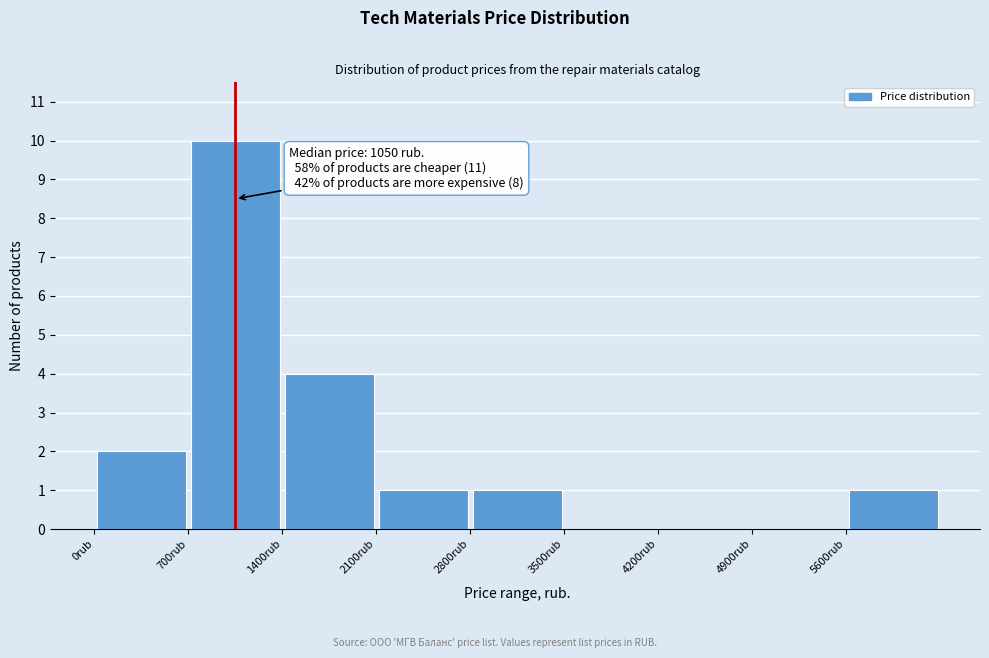

Over which range of the x-axis is the bar tallest?

700 to 1400